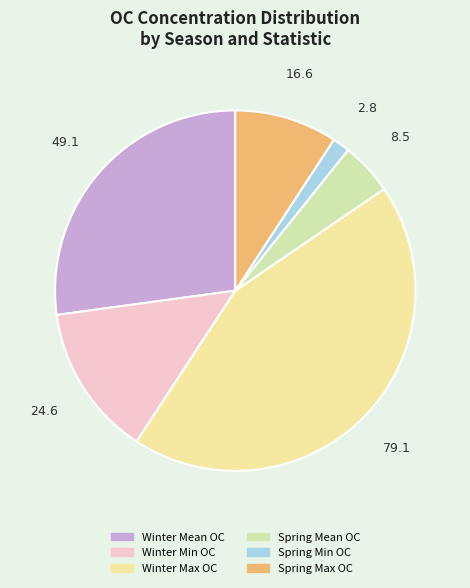

Is the sum of Winter Max OC and Winter Mean OC greater than half?

Yes